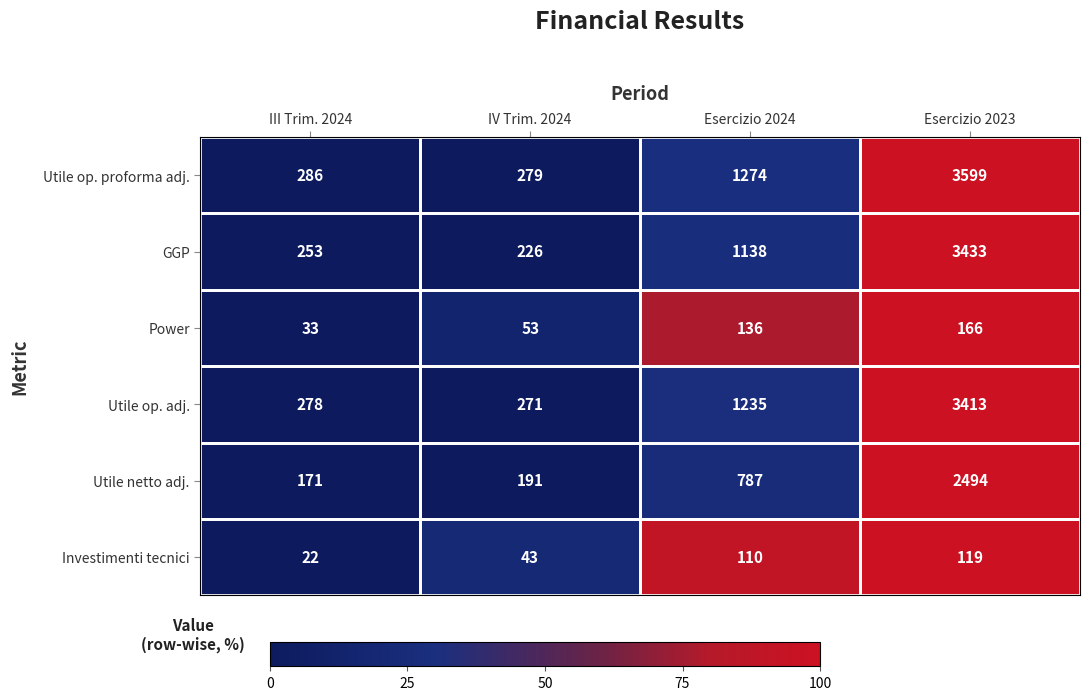

How many data points does each series have?

4